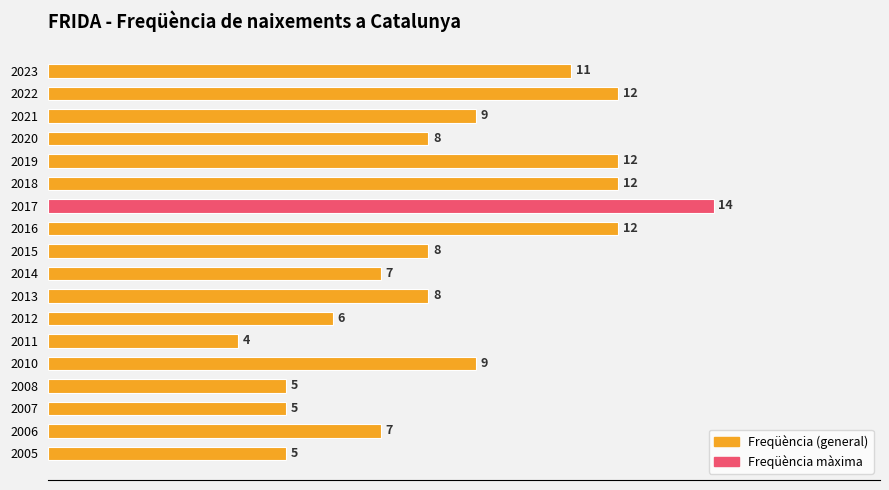

The value at 2006 is 11. True or false?

False